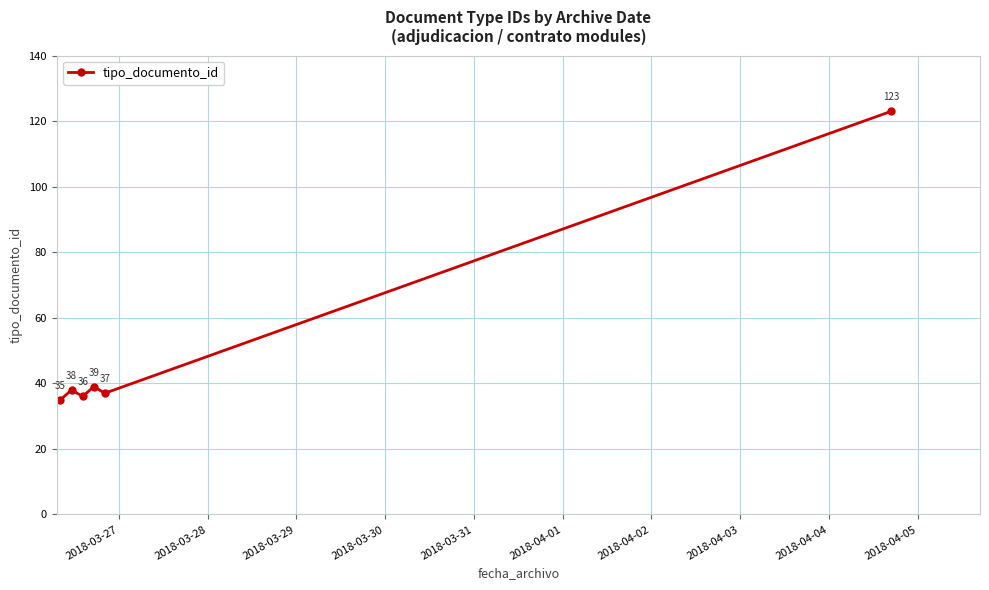

True or false: there are more than 0 points higher than both neighbors.

True